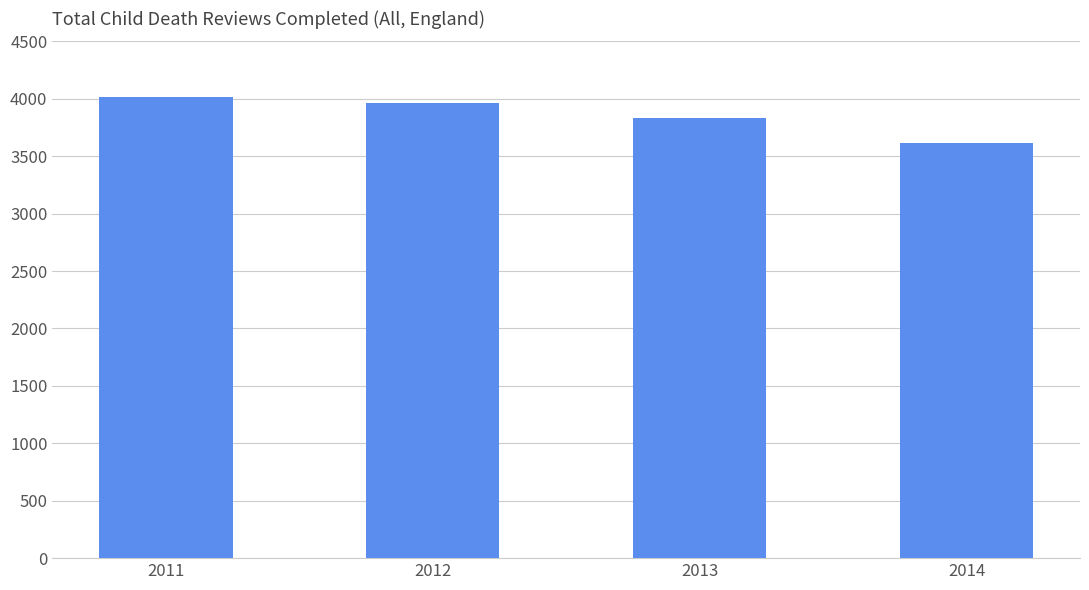

Rank the categories by value from lowest to highest.

2014, 2013, 2012, 2011